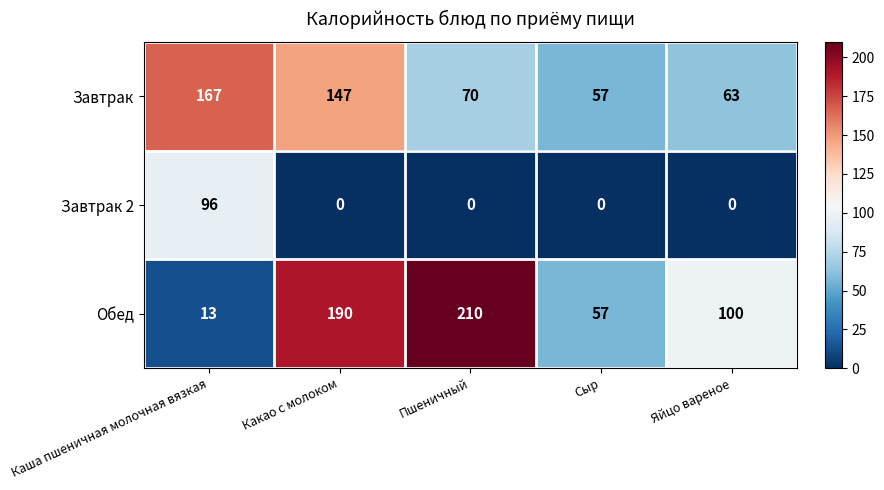

Between Сыр and Яйцо вареное, which series saw the biggest shift?

Обед